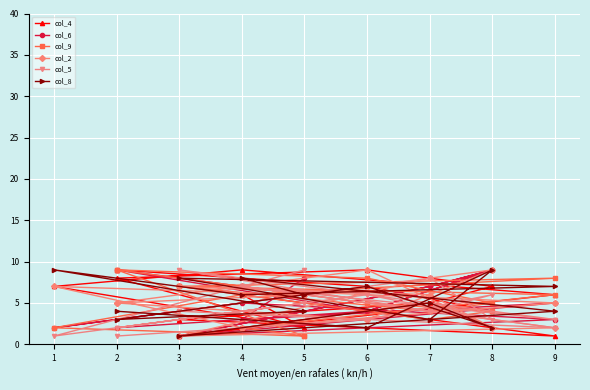

What is the difference between the maximum and second lowest values in the col_2 series?

7